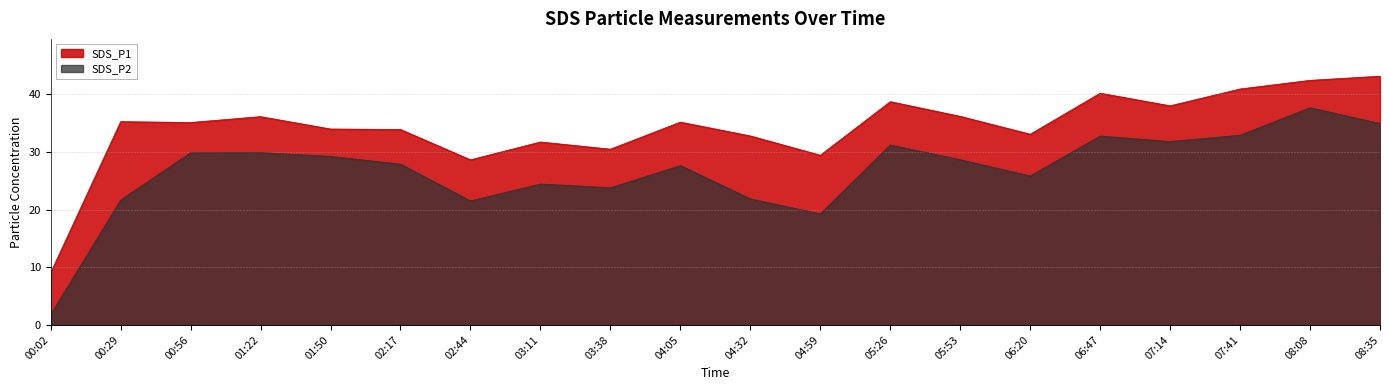

How many interior local peaks does the SDS_P1 series have?

6